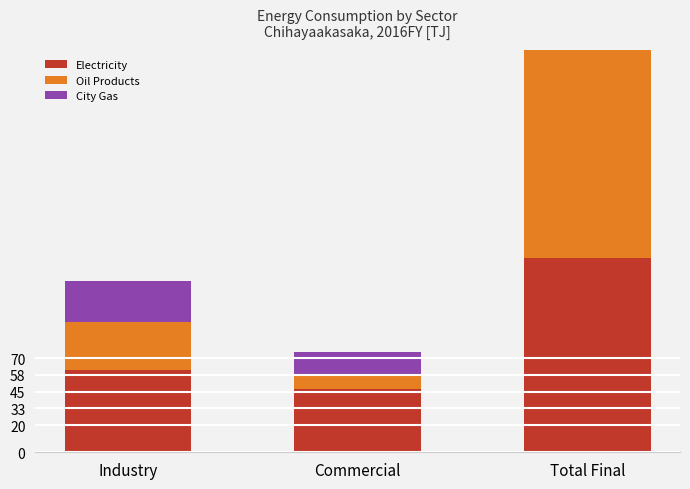

How many values in the City Gas series are below 30?

1